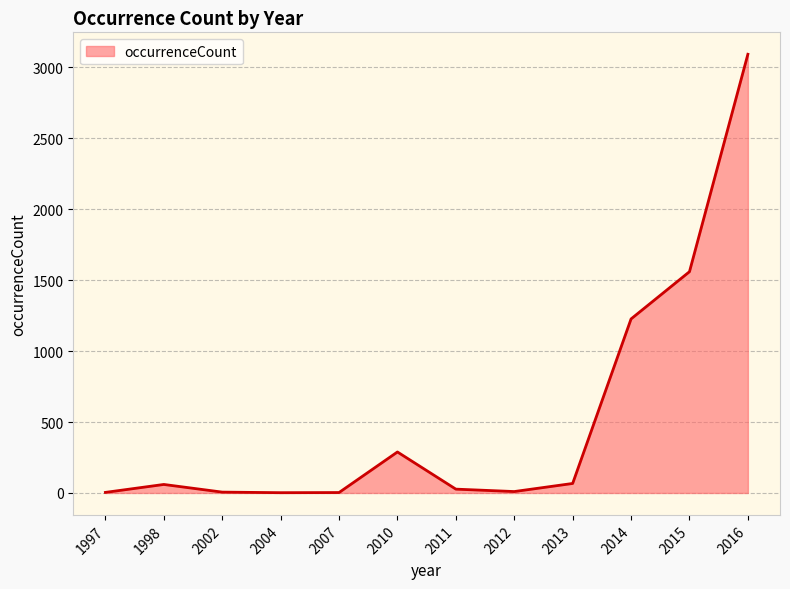

What is the difference between the maximum and minimum values?

3091